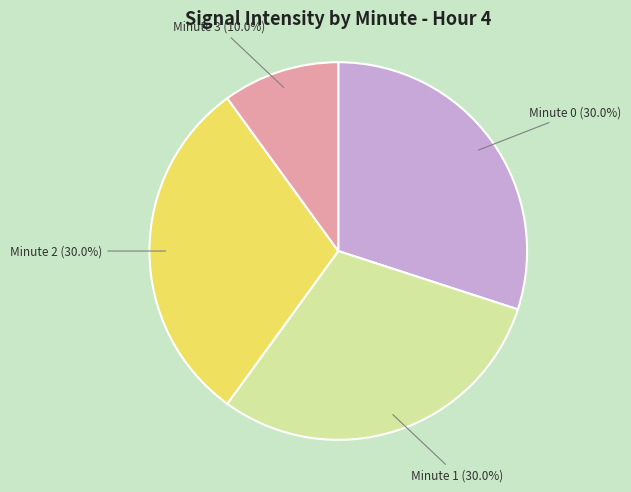

To the nearest percent, what is the combined percentage of Minute 3 and Minute 2?

40%